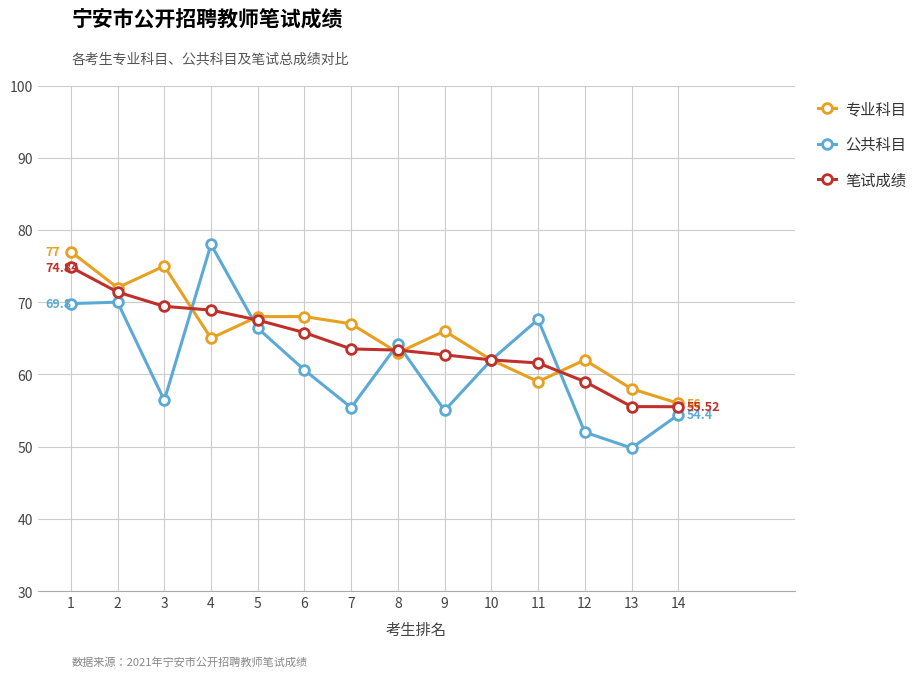

Is the value of 笔试成绩 at 10 greater than the value of 专业科目 at 4?

No